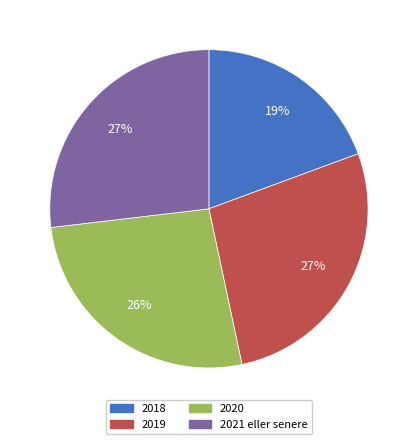

Approximately how many times larger is the value at 2020 compared to 2019?

1.0